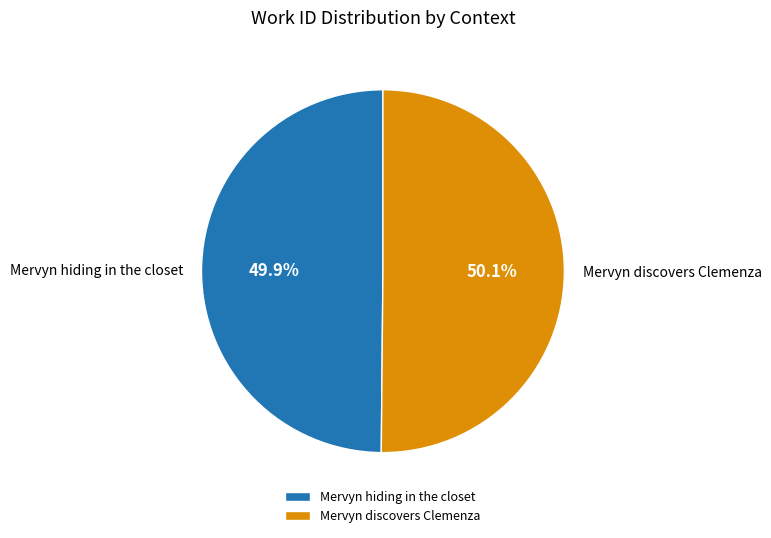

The Mervyn hiding in the closet slice represents 35% of the pie. True or false?

False